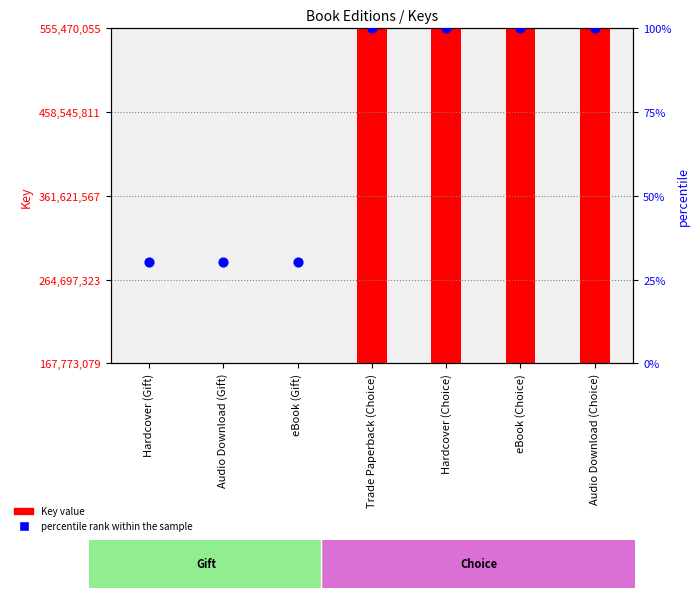

Which series reaches the minimum Y coordinate?

percentile rank within the sample